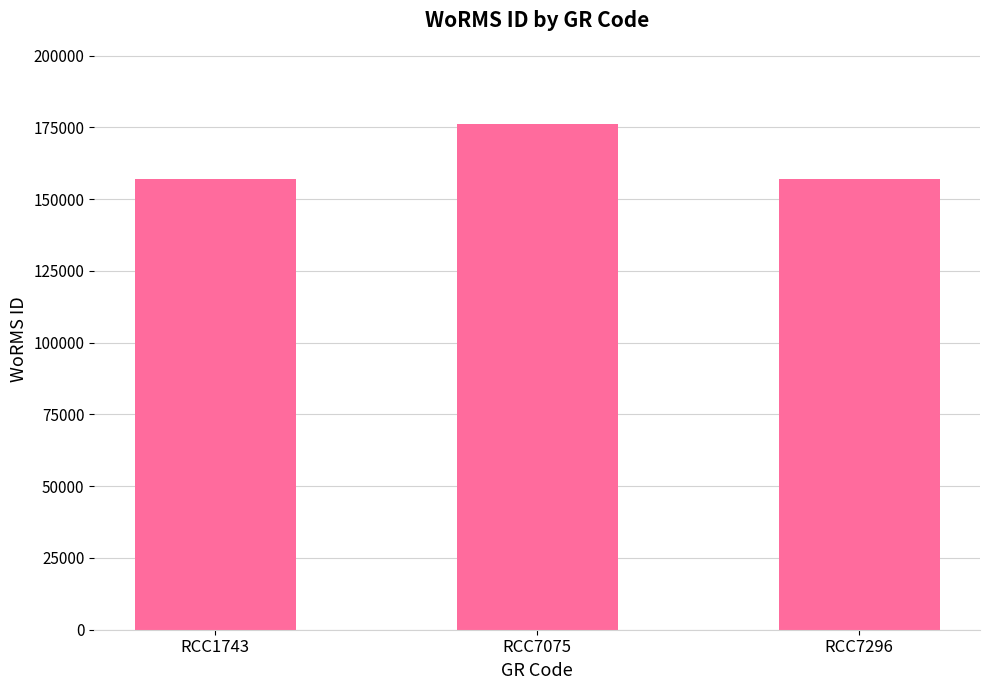

What is the sum of the values at RCC7075 and RCC1743?

333353